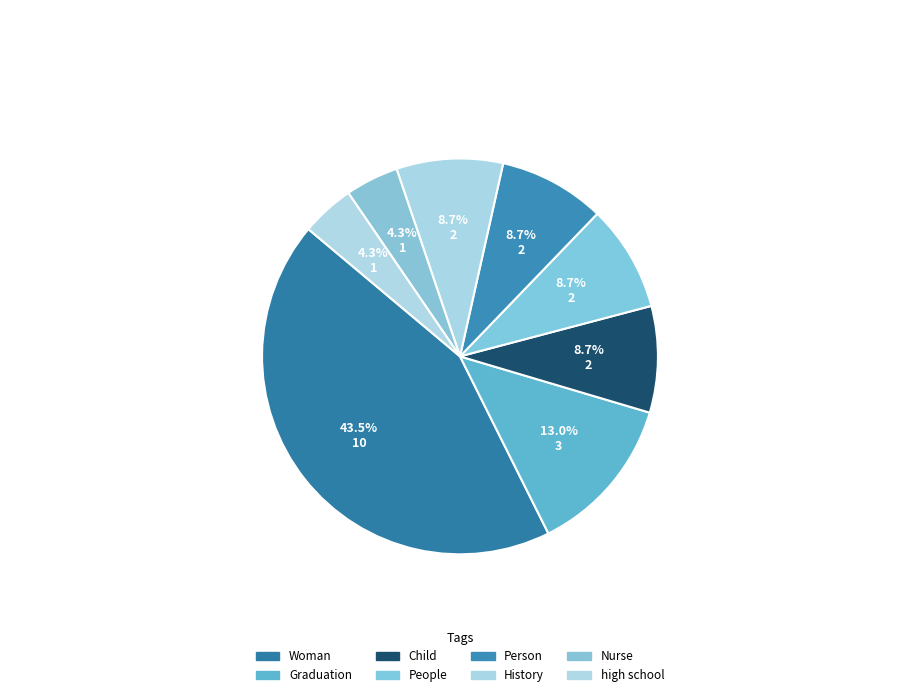

Count the number of slices in the pie.

8